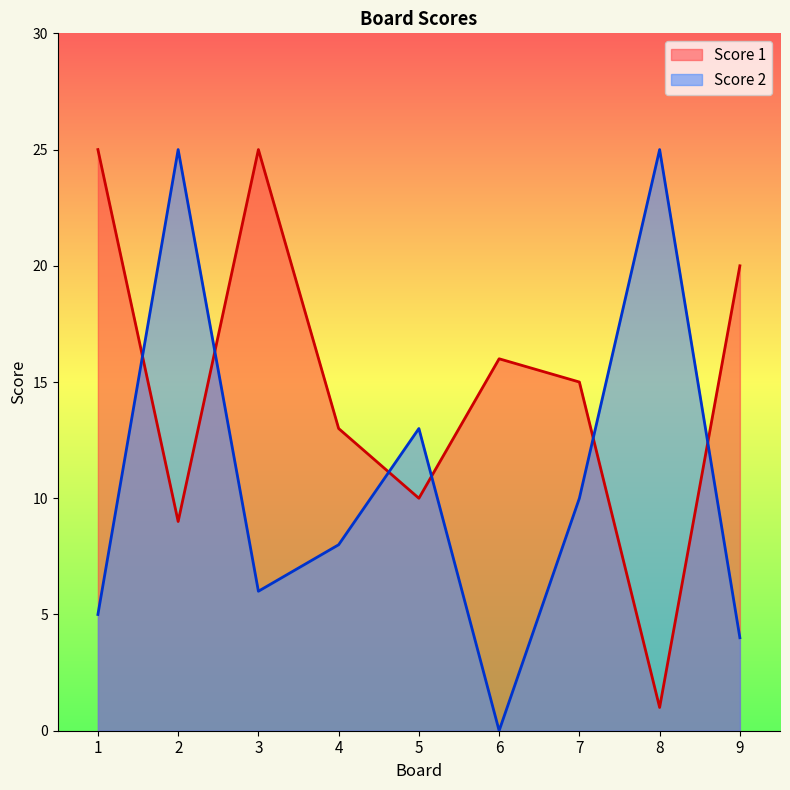

Which series has the largest total across all categories?

Score 1